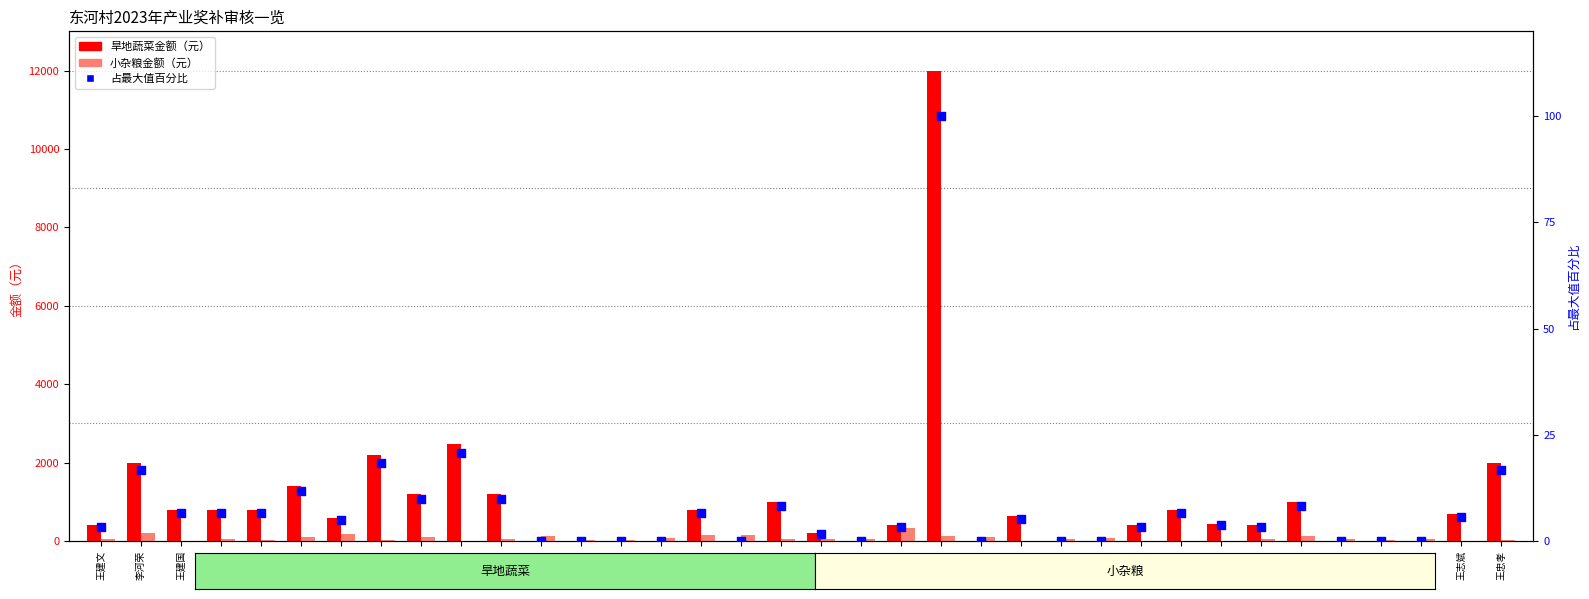

What is the total value across all series at 王玉宝?

75.0